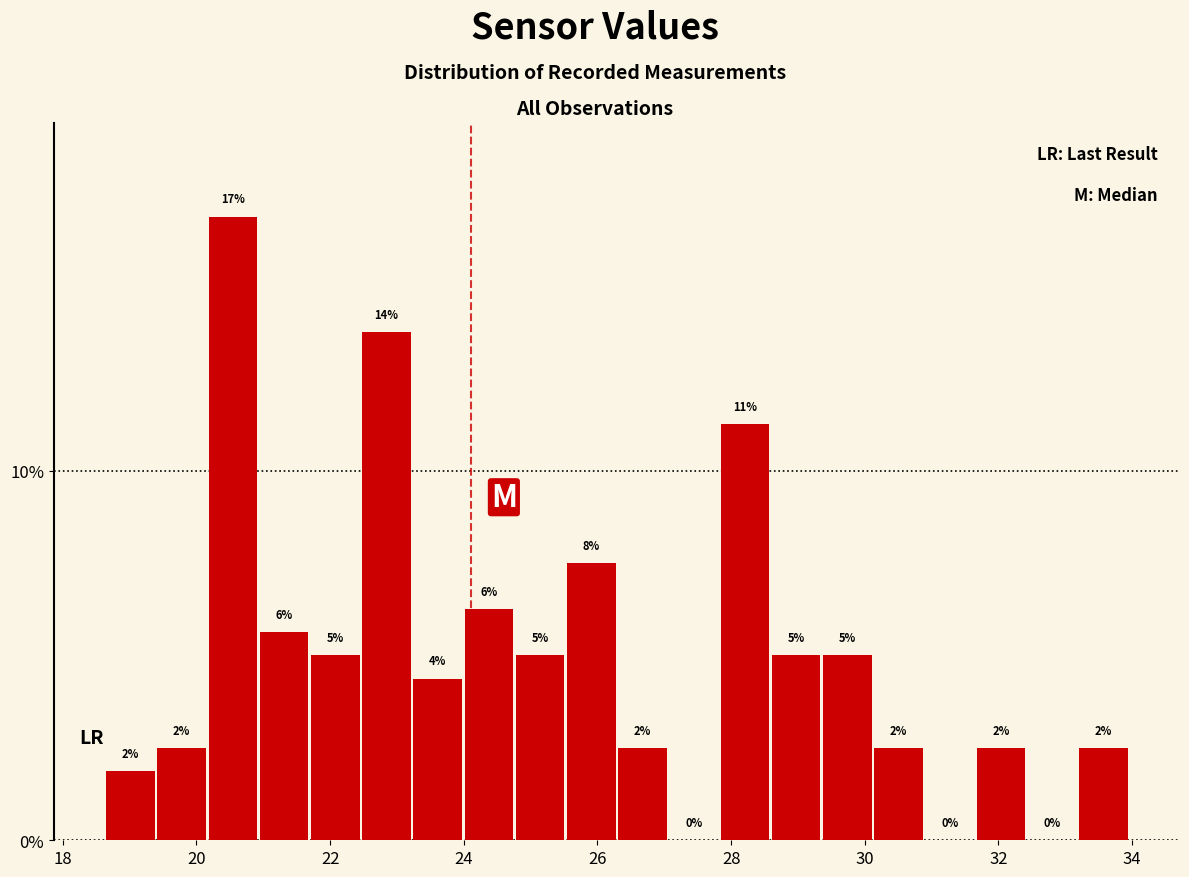

Around what value on the x-axis is the tallest bar? Give the approximate position of its centre, as read against the axis.

20.6